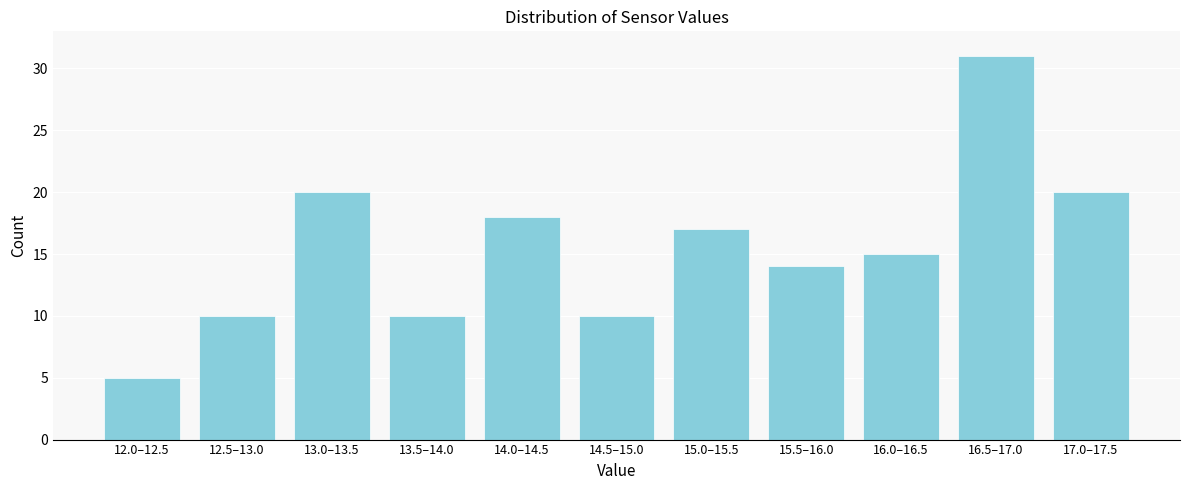

Reading left to right, what are all the values shown in this chart?

5	10	20	10	18	10	17	14	15	31	20